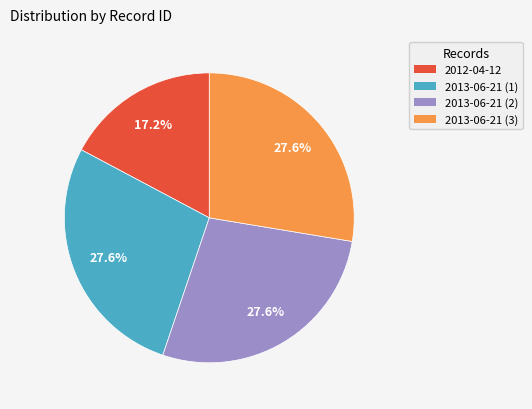

To the nearest percent, what portion does 2013-06-21 (3) represent?

28%